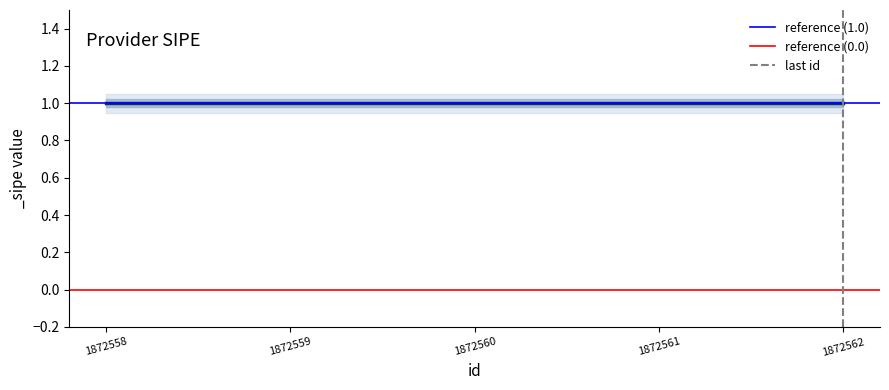

Which label corresponds to the largest value in the chart?

1872558